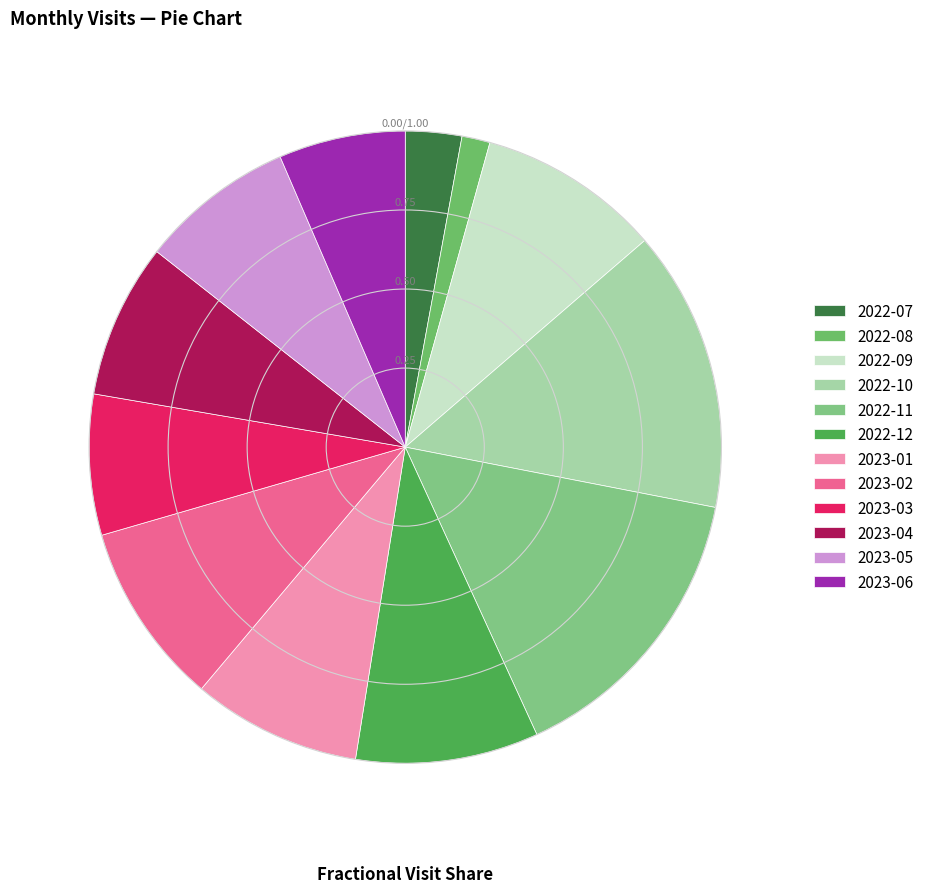

How many slices are in this pie chart?

12